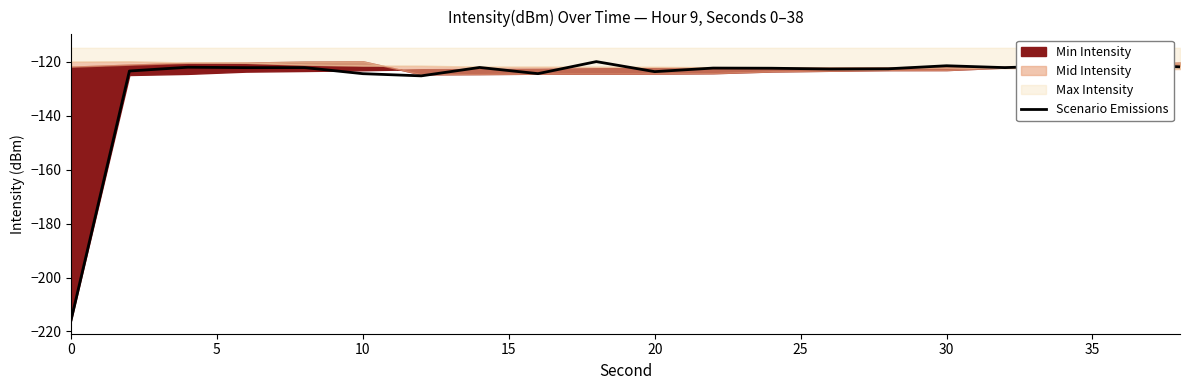

What is the maximum value for Scenario Emissions?

-119.9